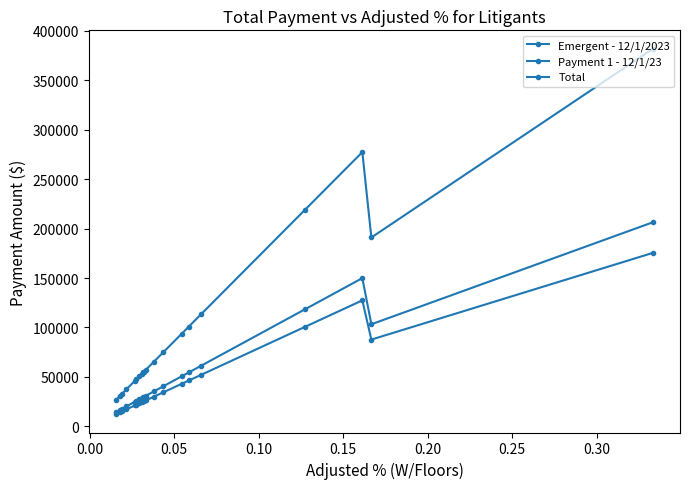

What is the value of the Total point at the 17th from the left?

218927.4